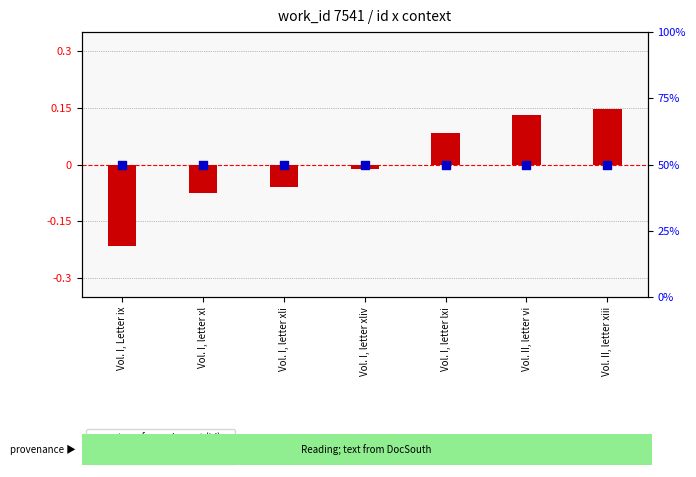

Which series has the largest Y range (max minus min)?

transformed count (id)